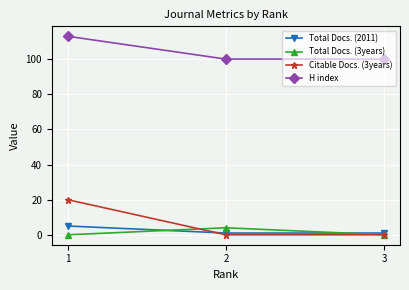

At how many categories does at least one series exceed 71?

3